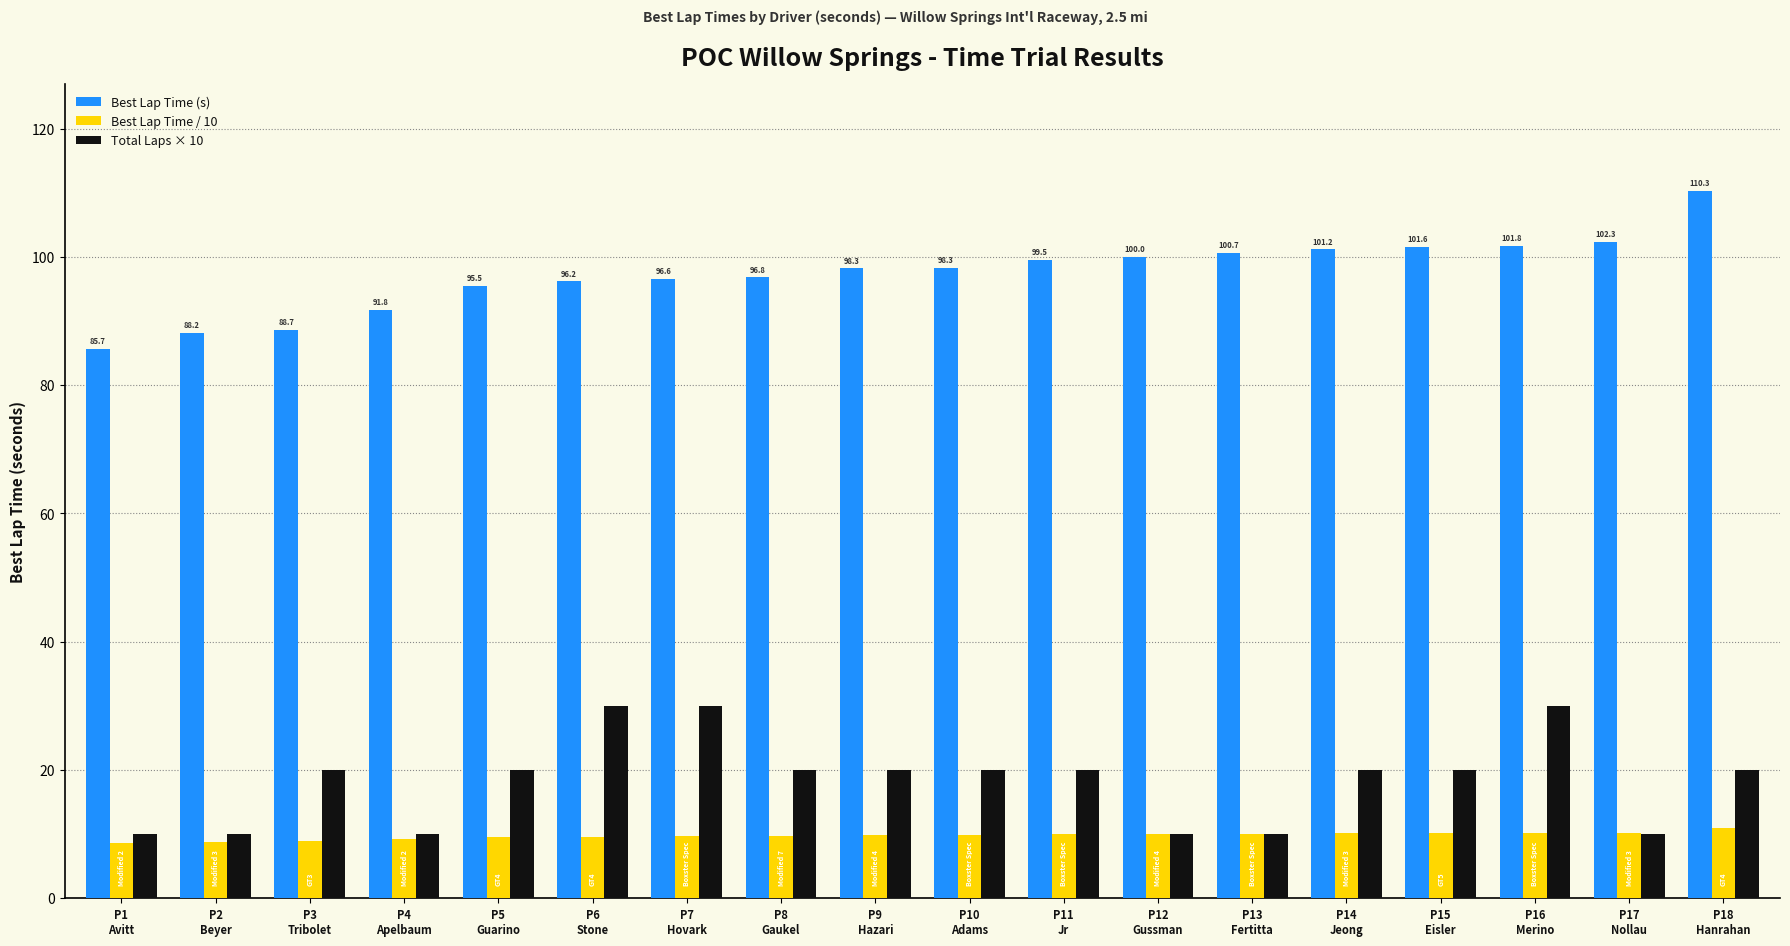

What is the average value of the Best Lap Time / 10 series?

9.7